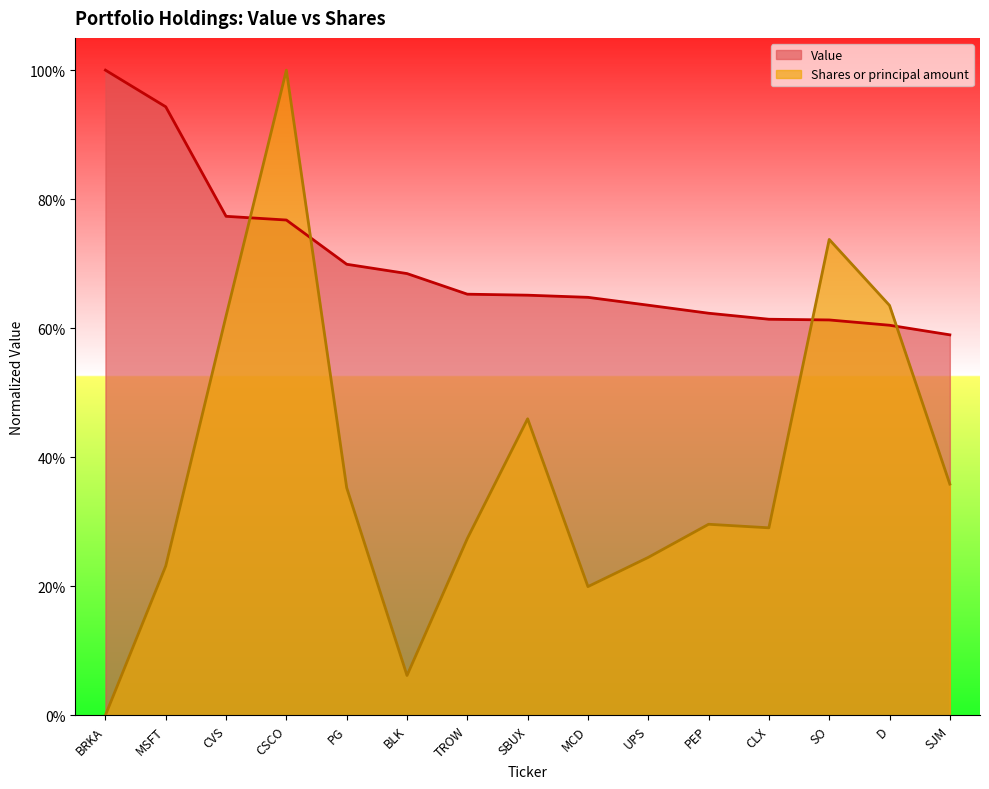

Is the value of Value at CSCO greater than the value of Shares or principal amount at SO?

Yes